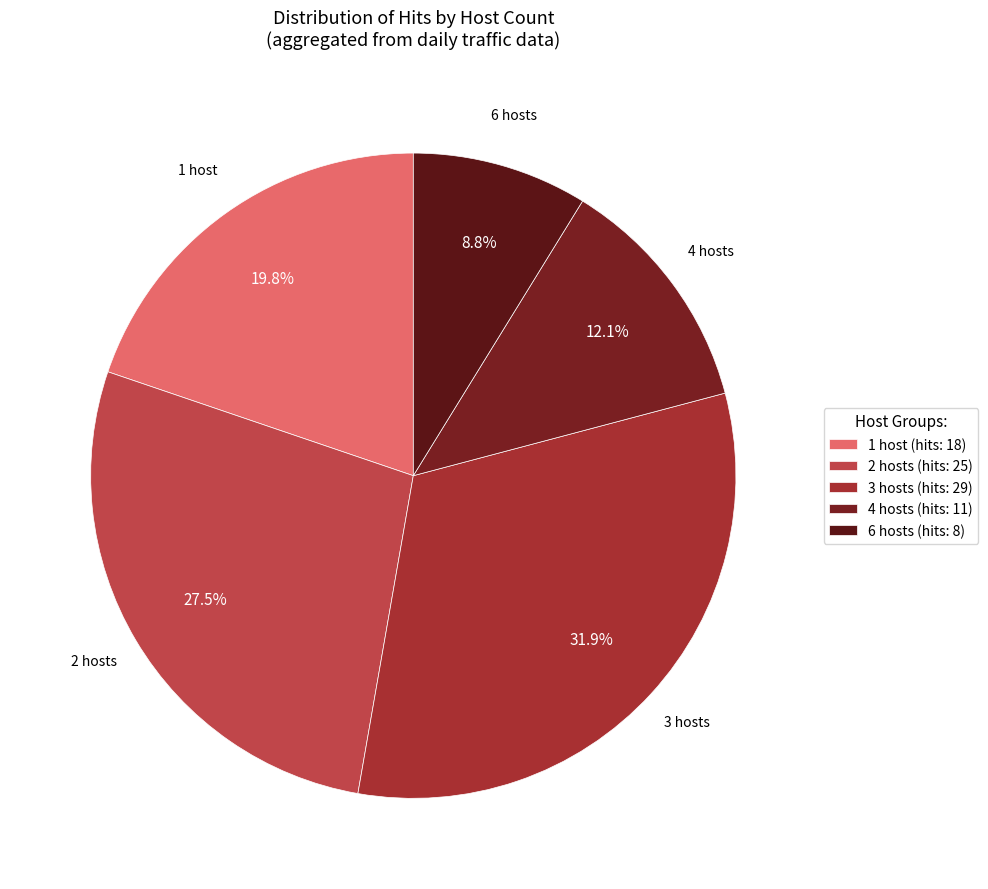

How many segments does this pie chart have?

5